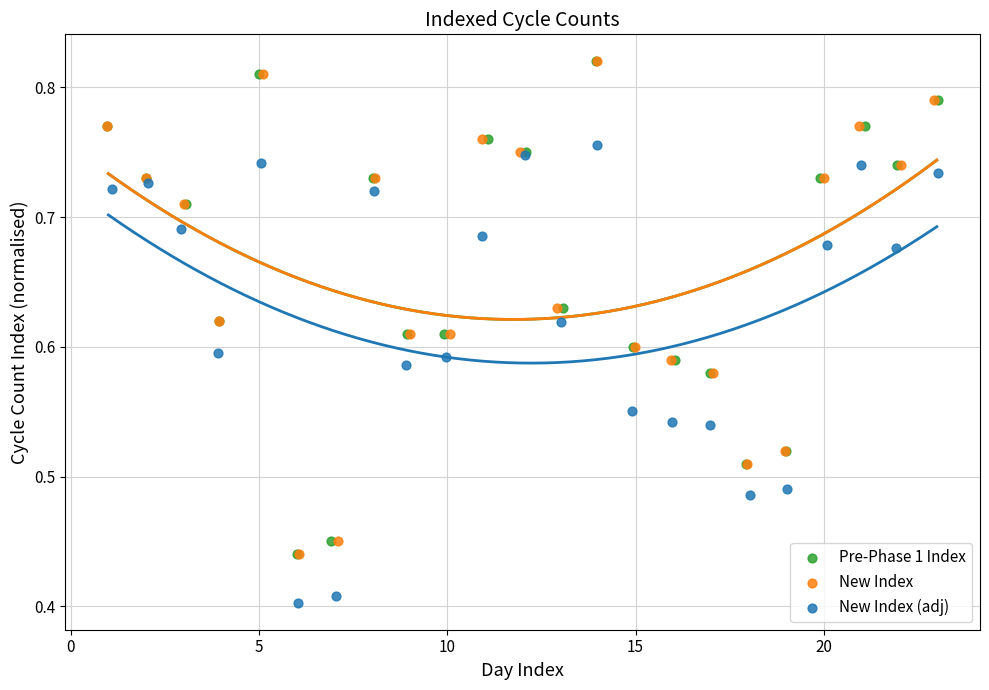

Which series reaches the minimum Y coordinate?

New Index (adj)